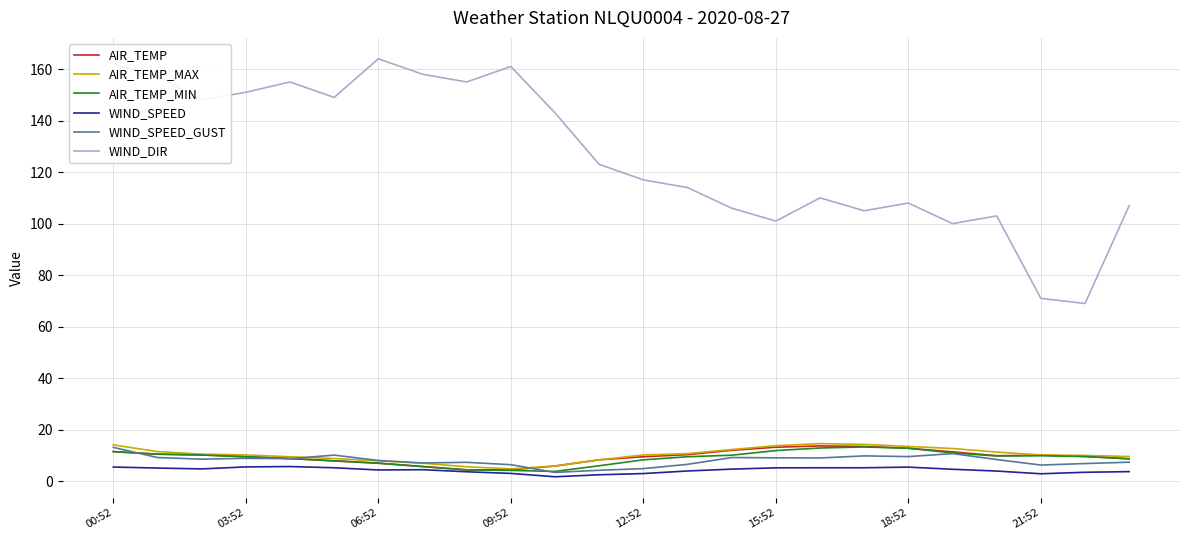

What is the greatest value displayed?

164.0